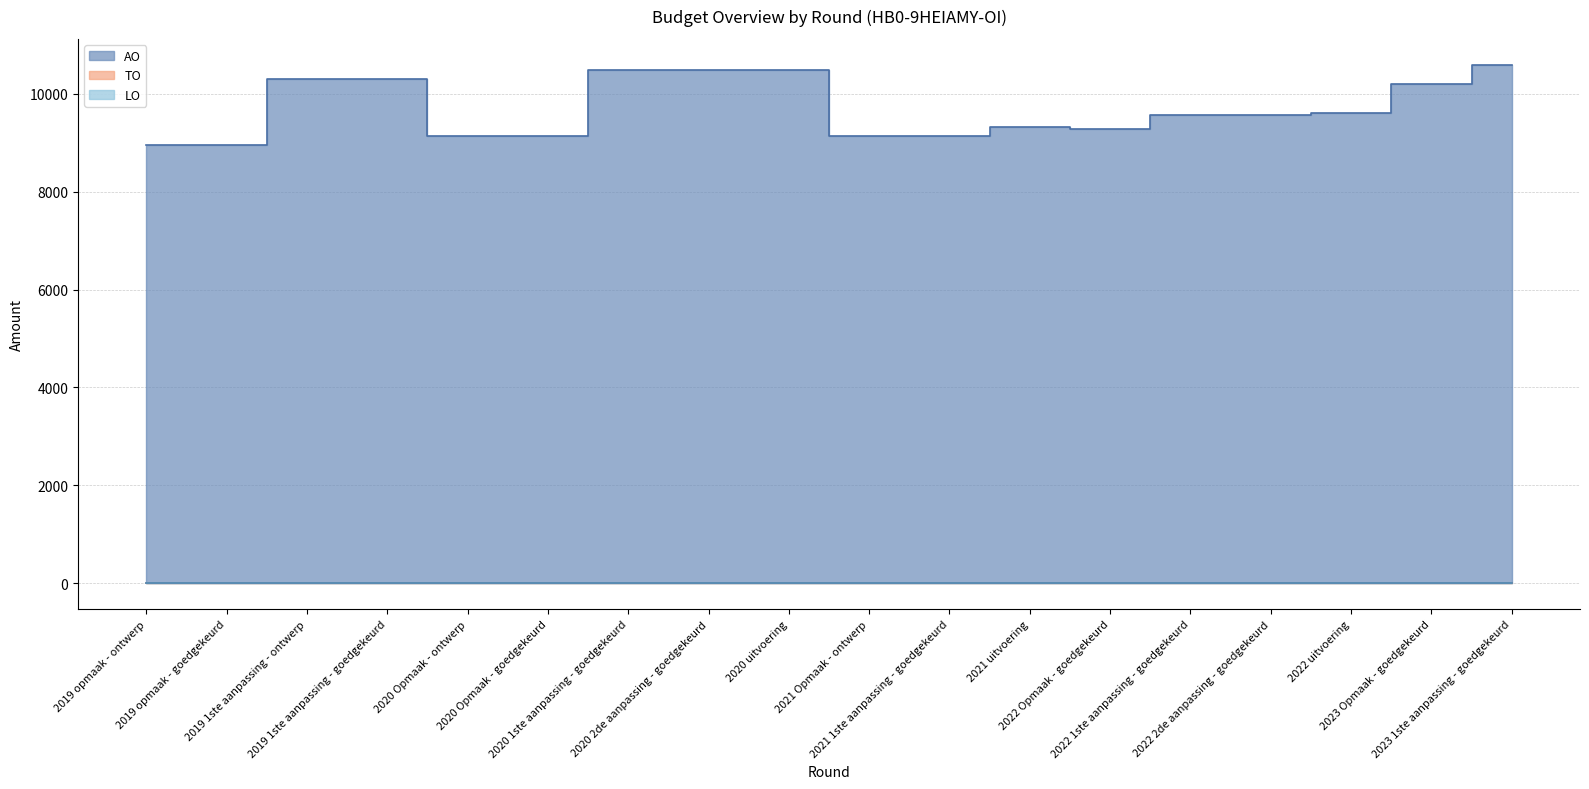

What are all the series names shown in the legend?

AO, TO, LO